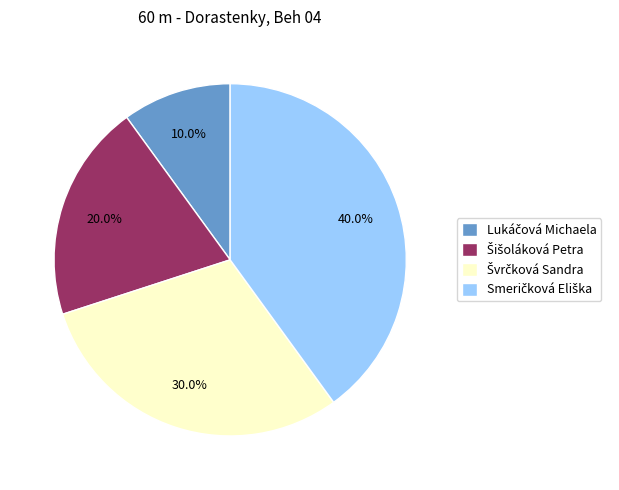

Is there any slice that represents more than half of the pie?

No